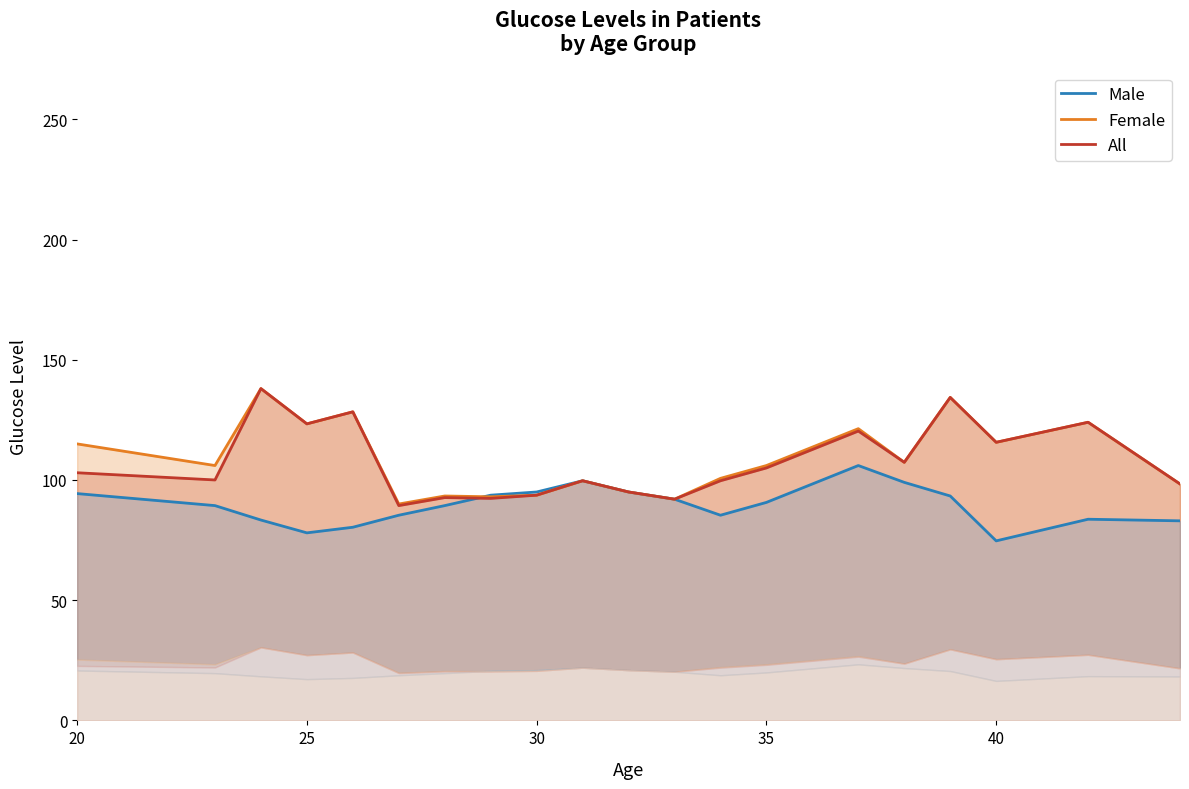

In Female, how many points are higher than both neighbors (excluding endpoints)?

7